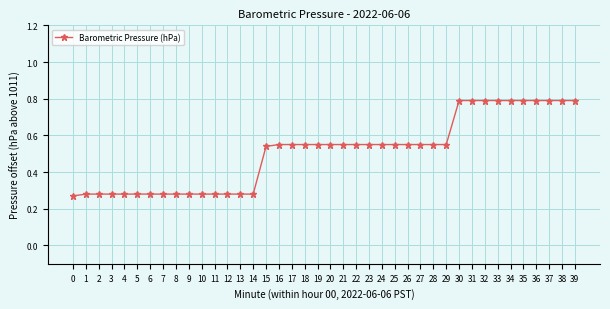

Which has a higher value, 36 or 27?

36